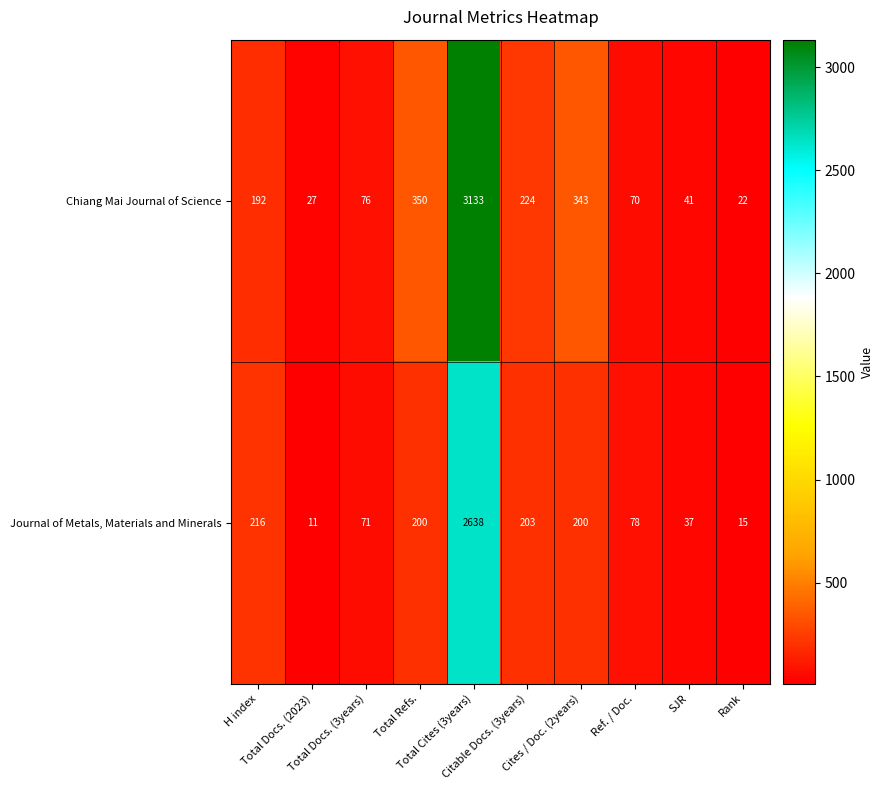

How many categories are shown in the chart?

10